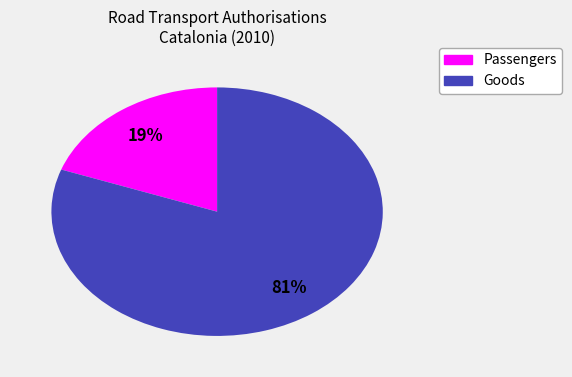

Count the number of slices in the pie.

2